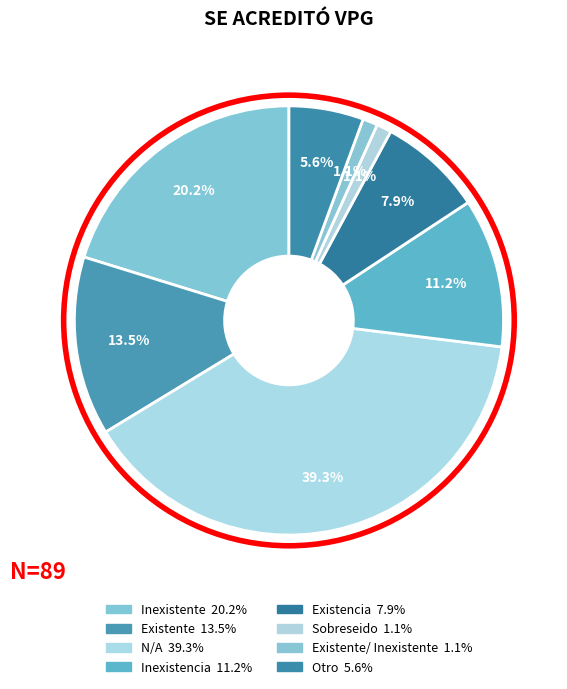

Count the number of slices in the pie.

8